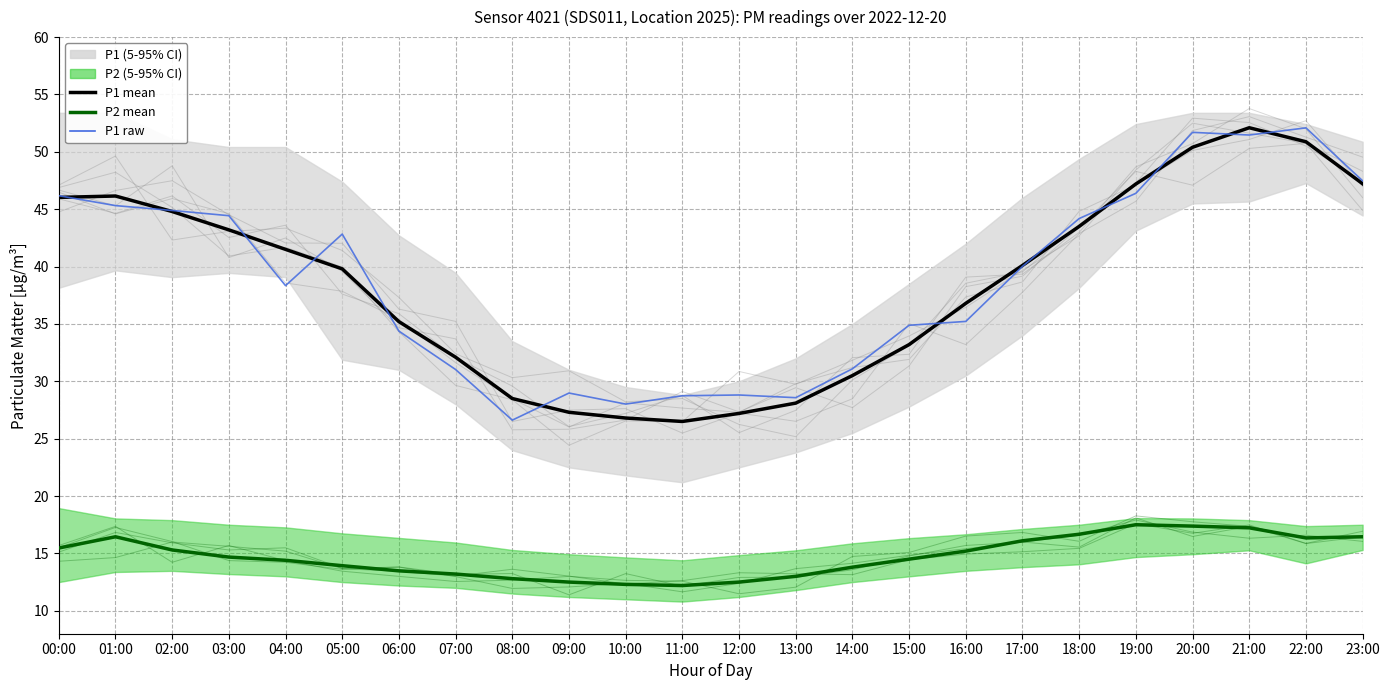

Does the chart display data point markers on the line(s)?

No